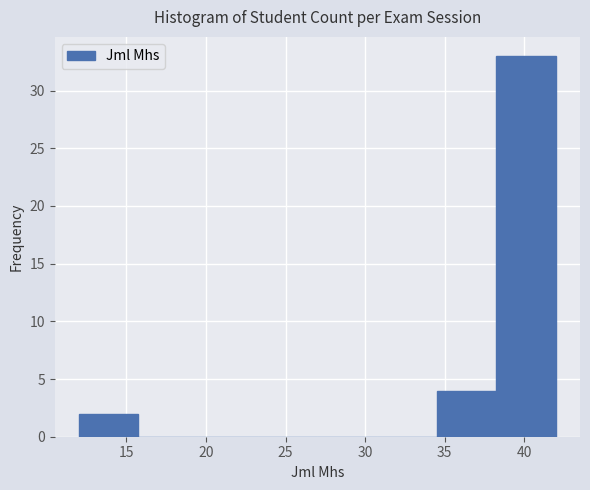

What is the height of the bar covering 12.00 to 15.75 on the x-axis? Neither the bar edges nor the heights are printed on the chart, so give them approximately, as read against the axes.

2